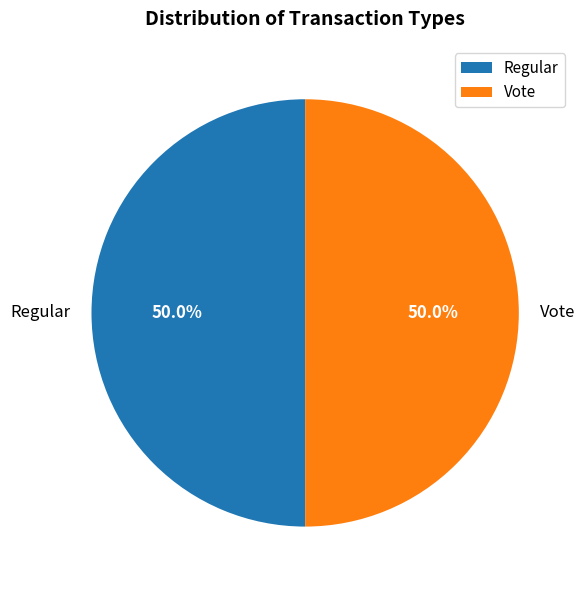

The Vote slice represents 50% of the pie. True or false?

True